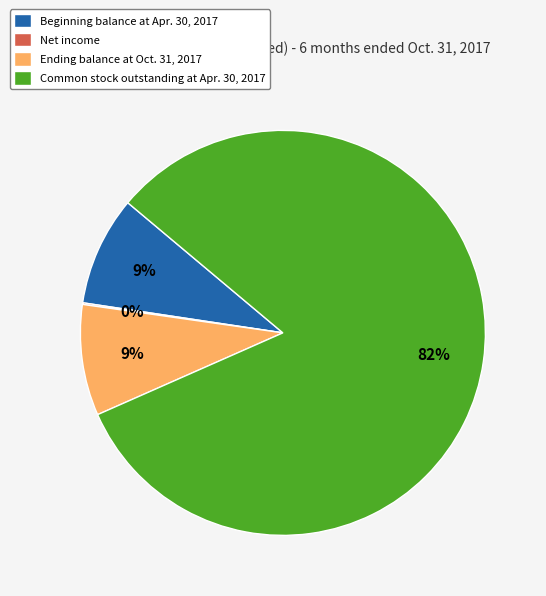

The Ending balance at Oct. 31, 2017 slice represents 21% of the pie. True or false?

False